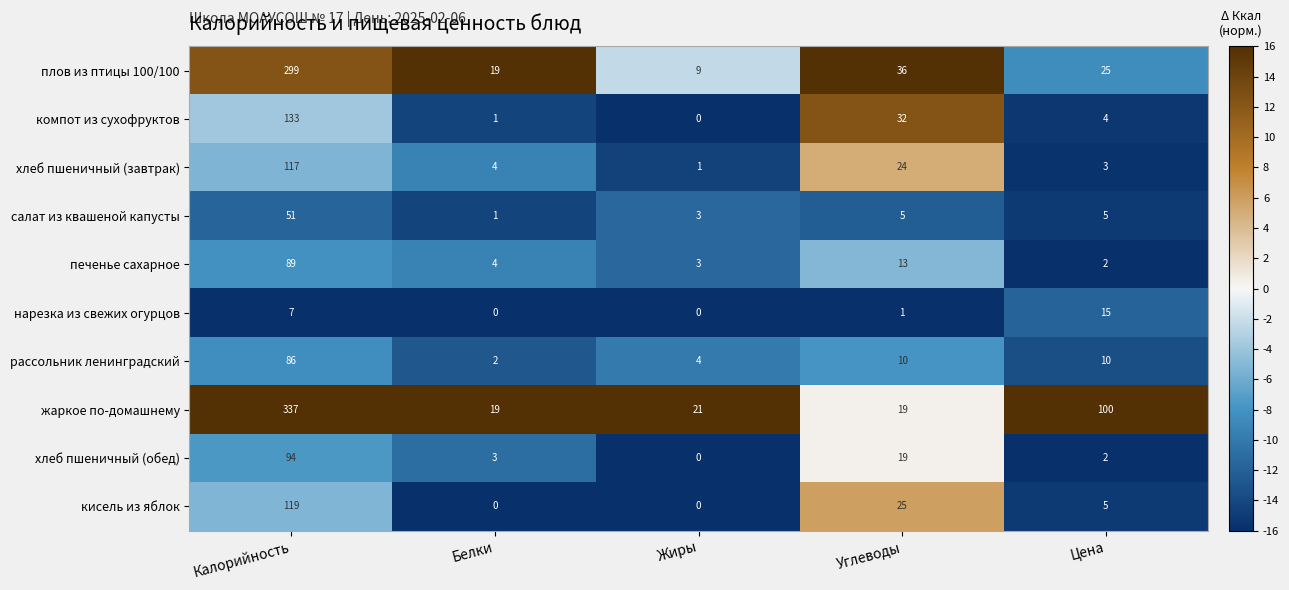

True or false: печенье сахарное has a value of 89 at Калорийность.

True